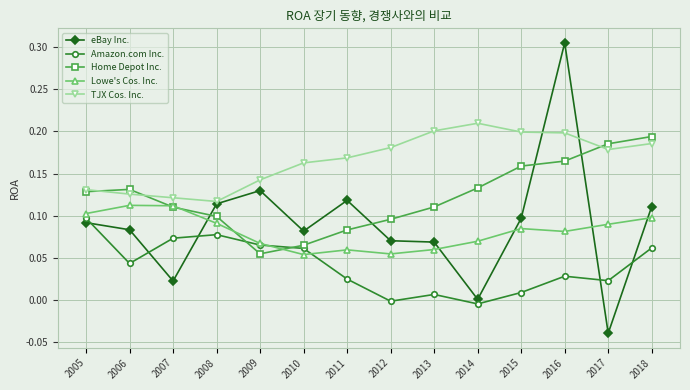

What is the total value across all series at 2005?

0.6